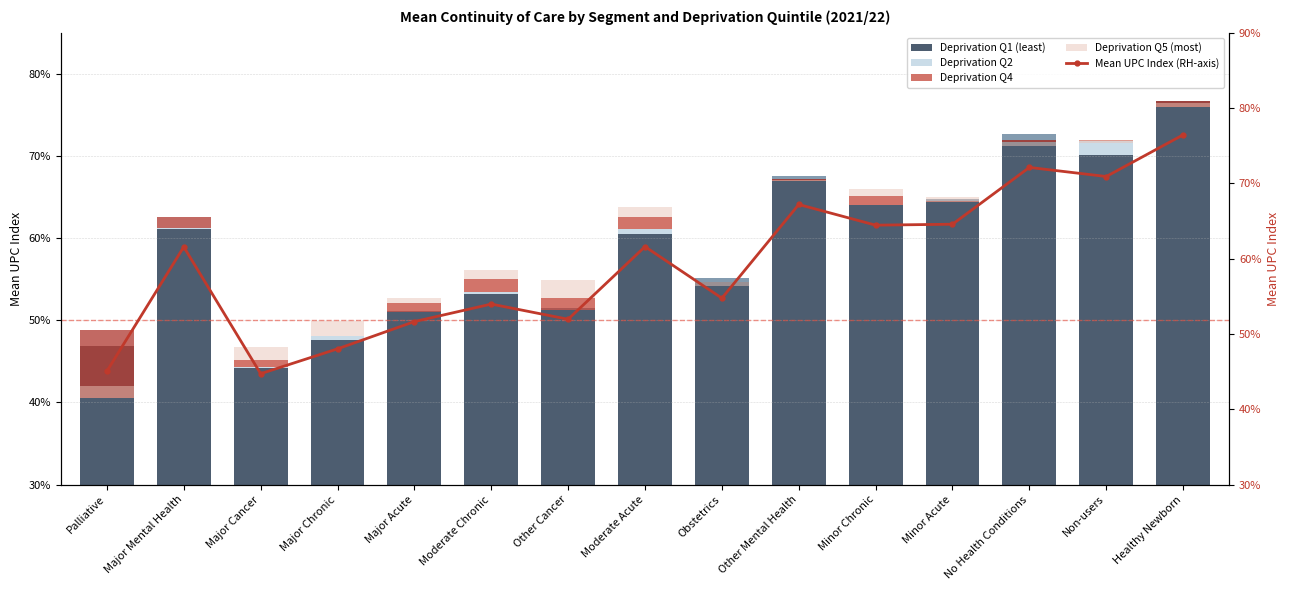

Count the number of data series in this chart.

5